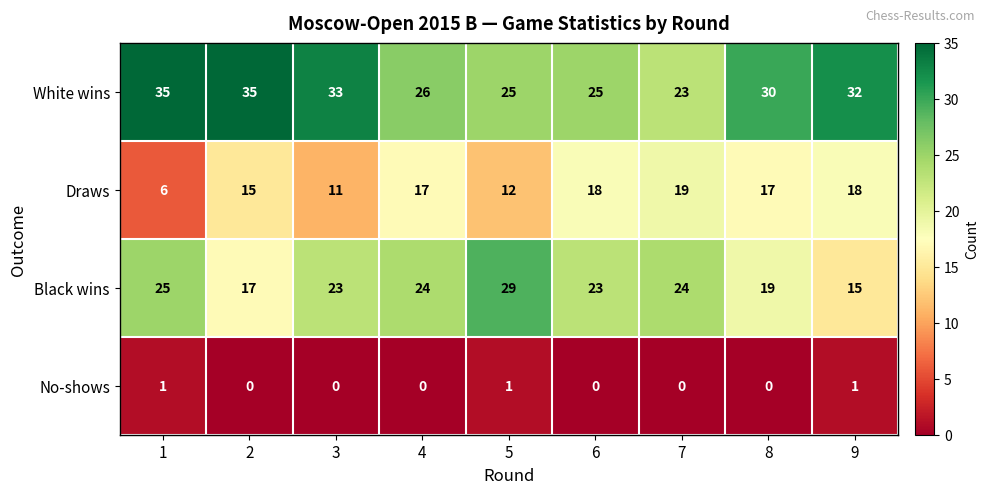

List the series in order of their peak value, highest first.

White wins, Black wins, Draws, No-shows